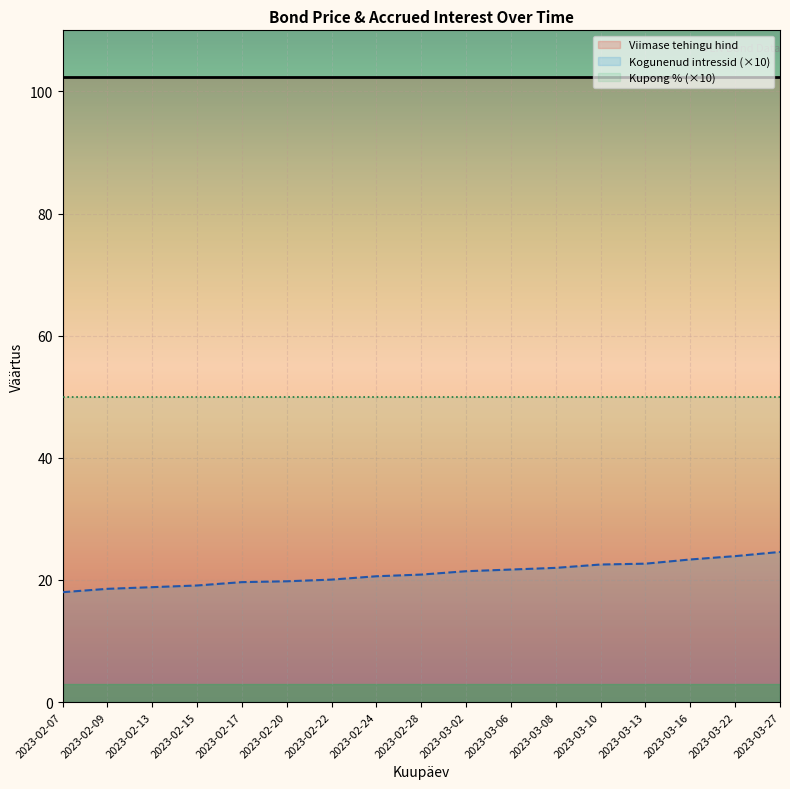

Is it true that Viimase tehingu hind equals 136.6 at 2023-02-07?

False